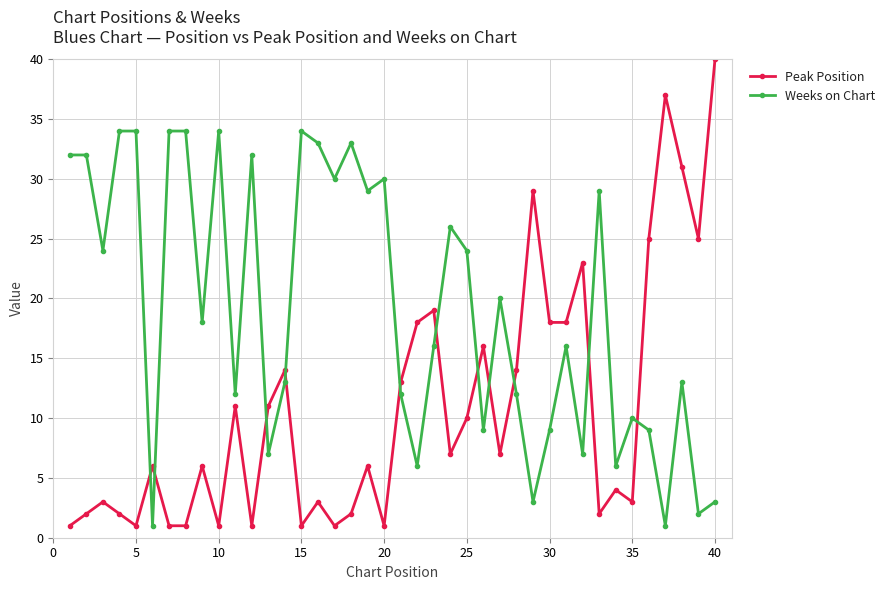

In Weeks on Chart, how many points are lower than both neighbors (excluding endpoints)?

14